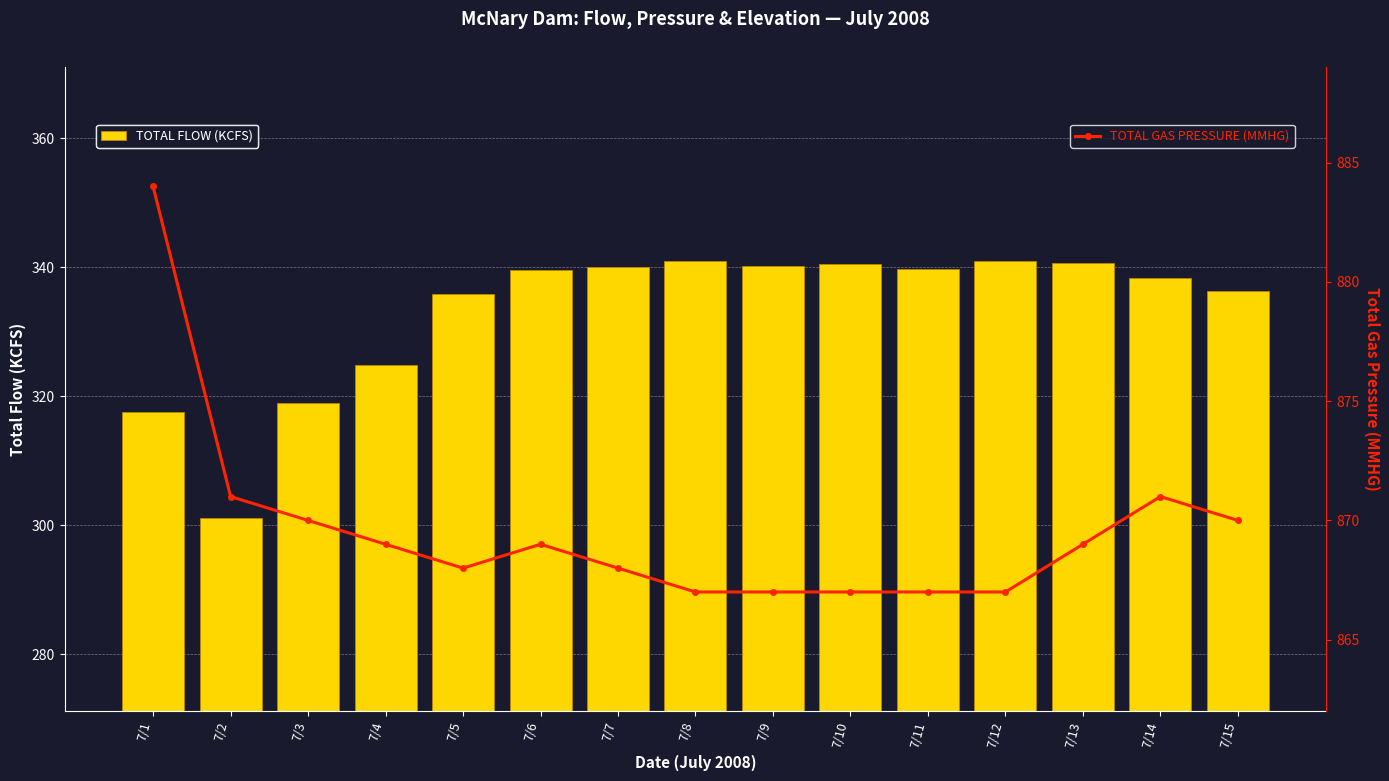

Rank the series at 7/11 from highest to lowest value.

TOTAL GAS PRESSURE (MMHG), TOTAL FLOW (KCFS)